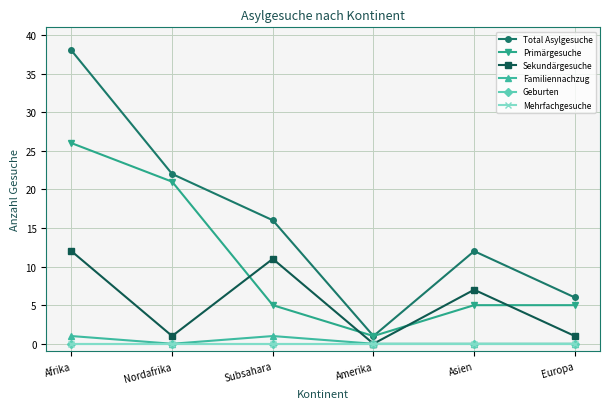

True or false: Geburten has more than 1 points higher than both neighbors.

False